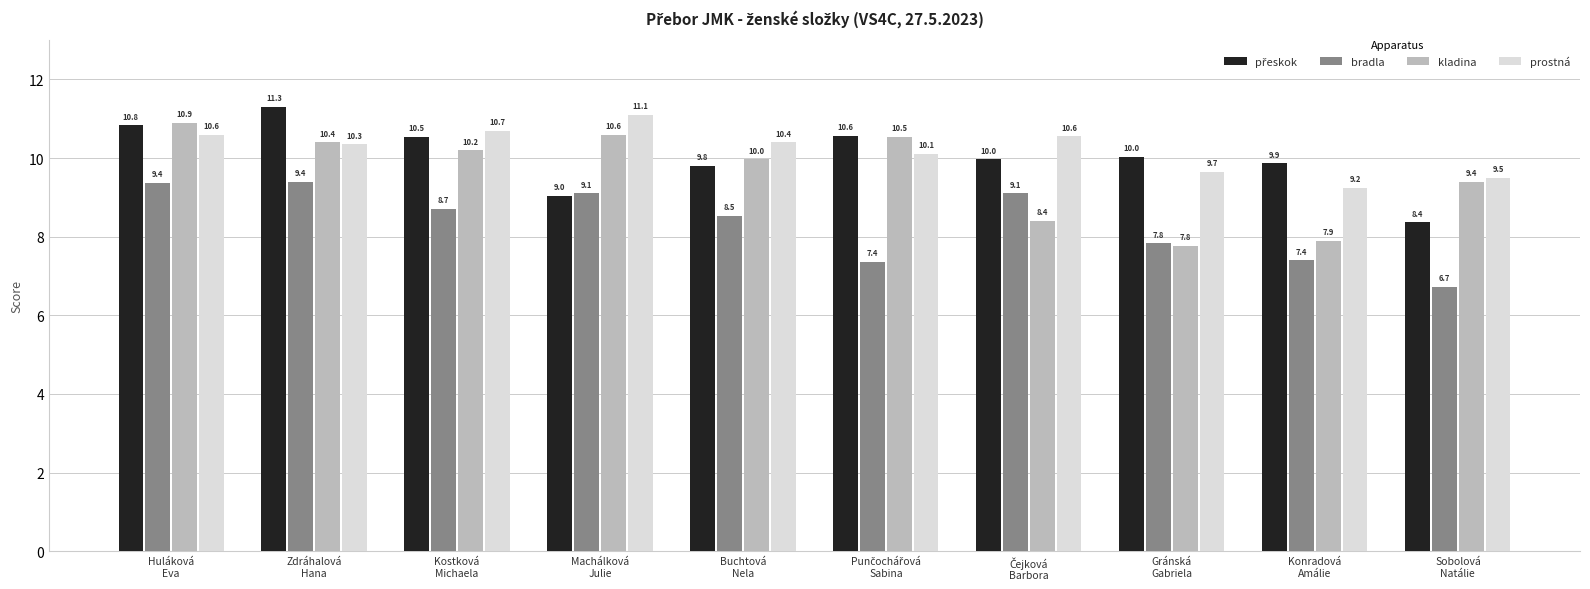

Which series has the largest total across all categories?

prostná